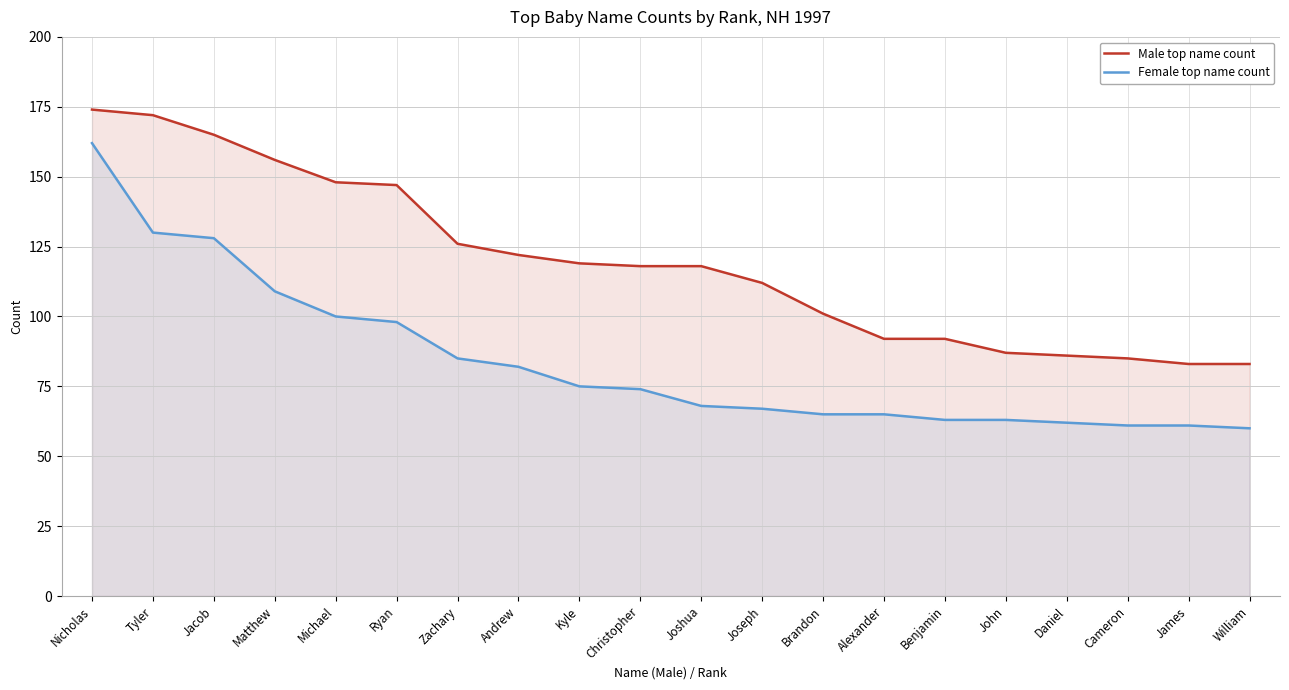

What is the value of the Female top name count point at the 18th from the left?

61